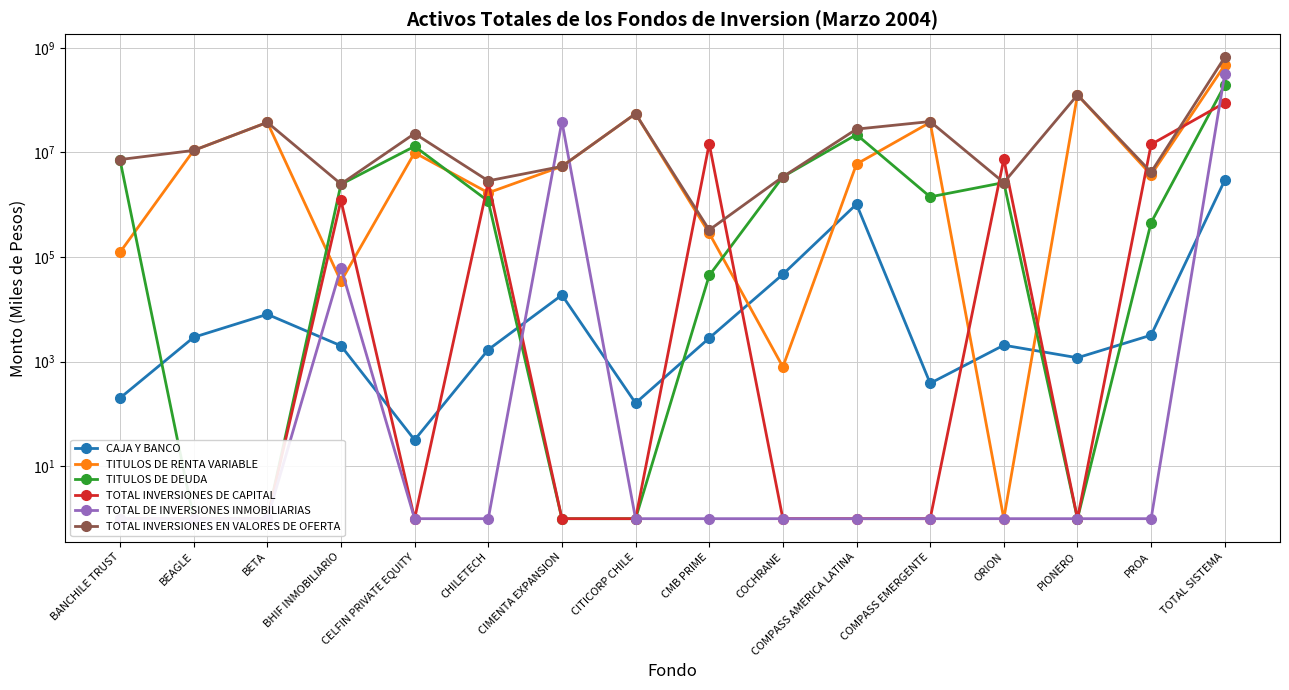

What is the average value of the TITULOS DE DEUDA series?

15429543